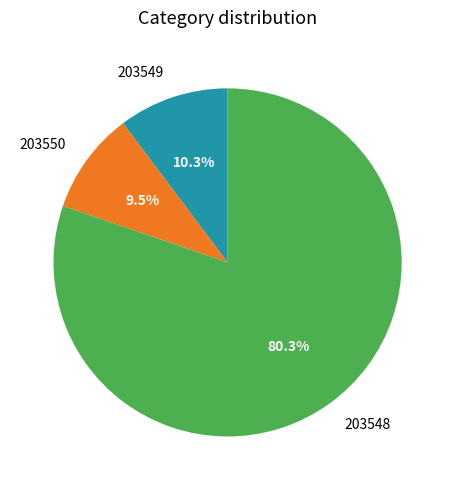

How many slices are in this pie chart?

3